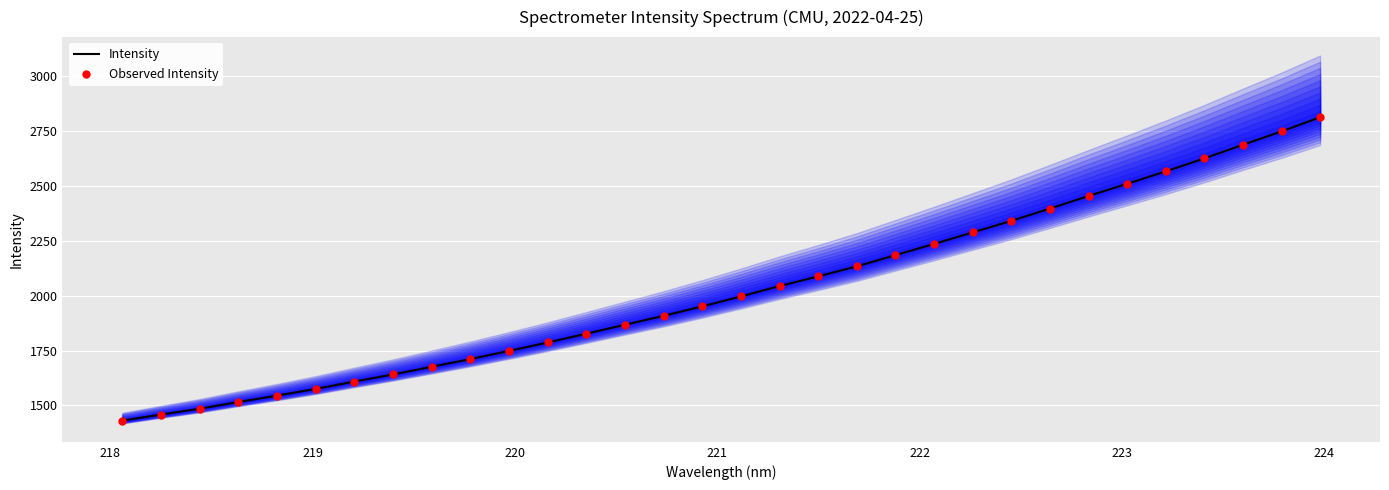

What is the maximum value for Intensity?

2813.3